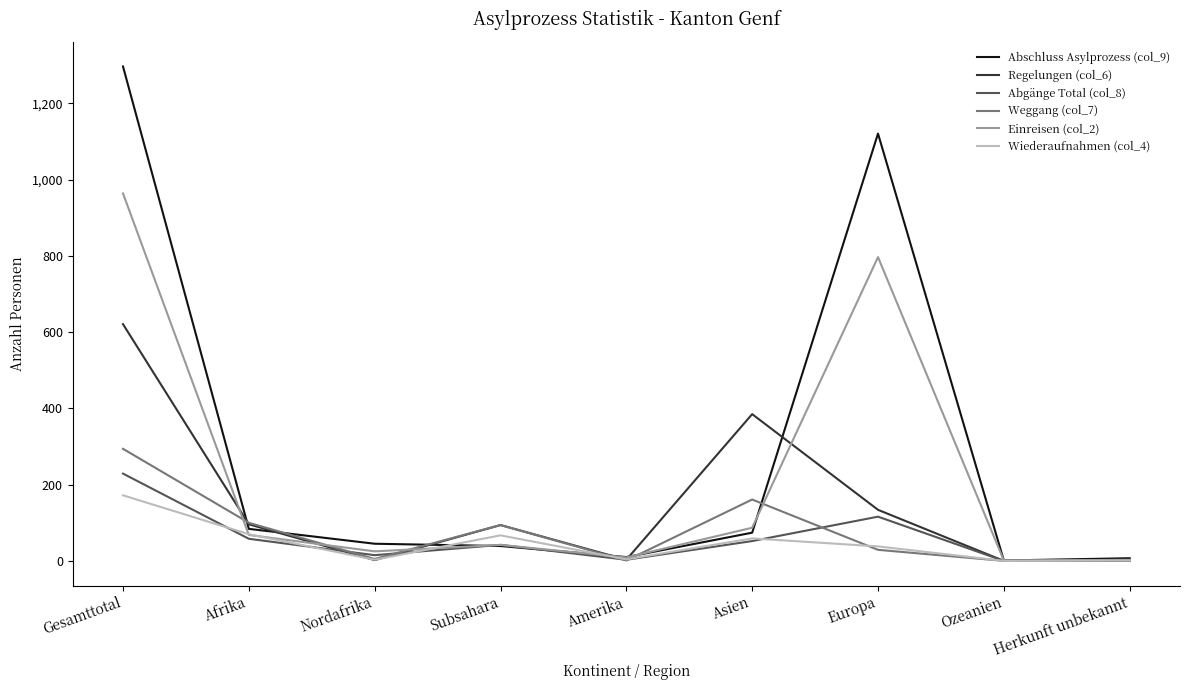

At how many categories does at least one series exceed 25?

6